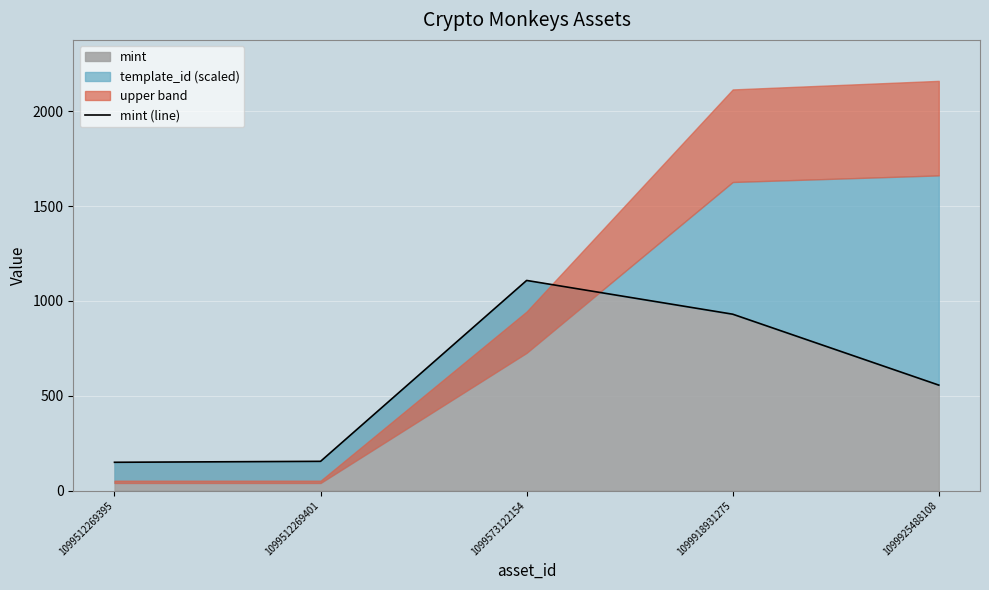

Where does the data first go above 556?

1099573122154